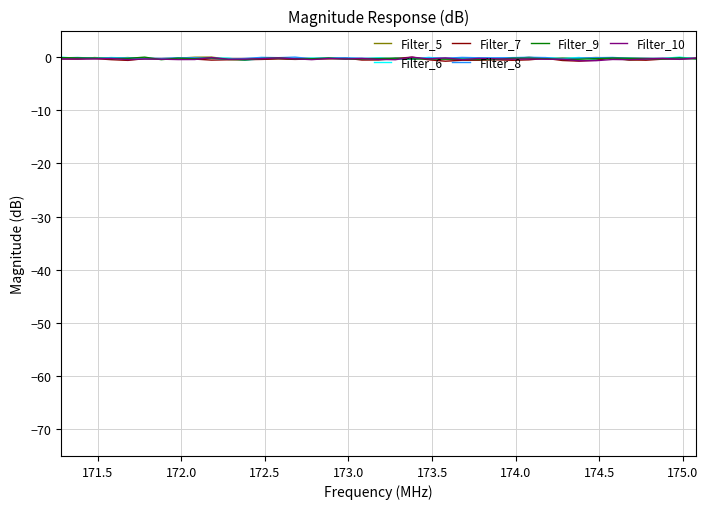

What are all the series names shown in the legend?

Filter_5, Filter_6, Filter_7, Filter_8, Filter_9, Filter_10